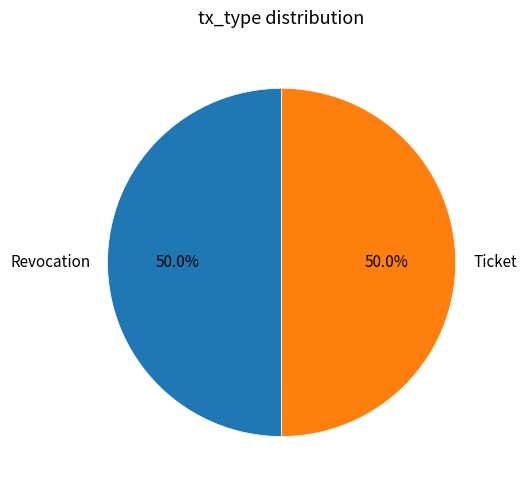

What is the total percentage of Revocation and Ticket?

100.0%